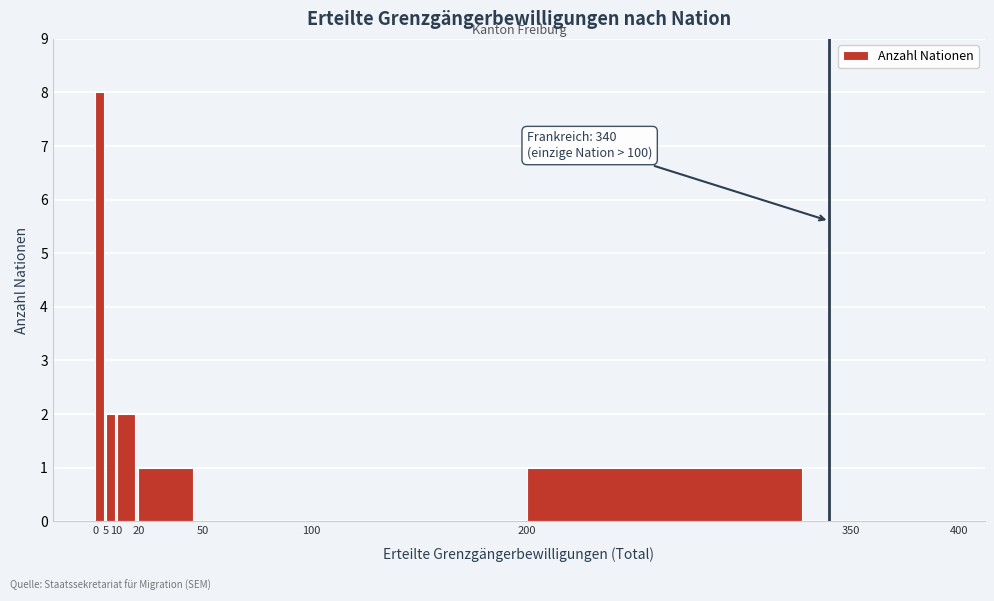

Which range on the x-axis has the tallest bar?

0 to 5